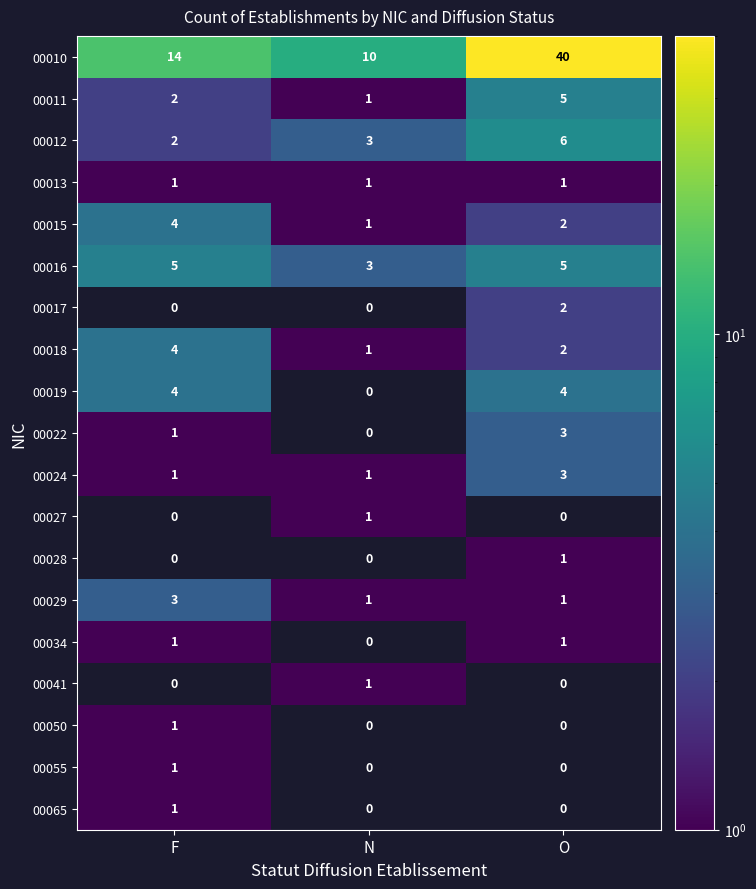

Which label corresponds to the smallest value in the chart?

N